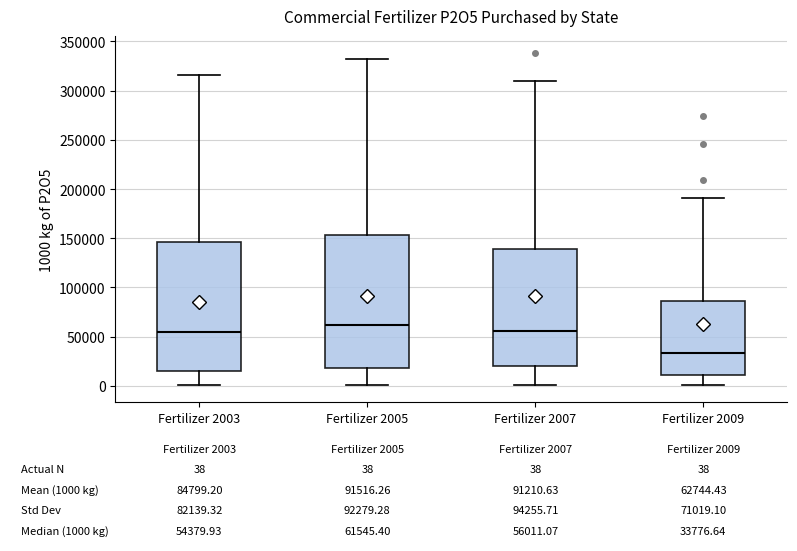

Which box's median line is the lowest?

Fertilizer 2009